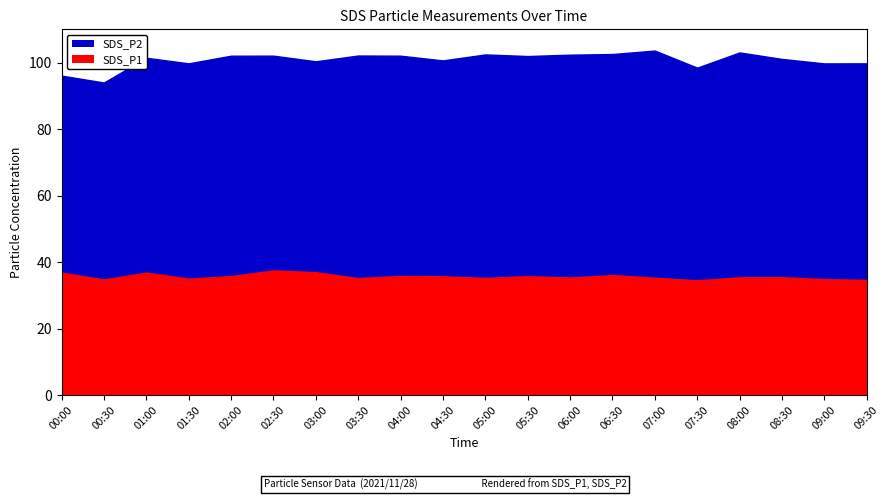

Which has a higher value, 04:30 or 08:00?

08:00